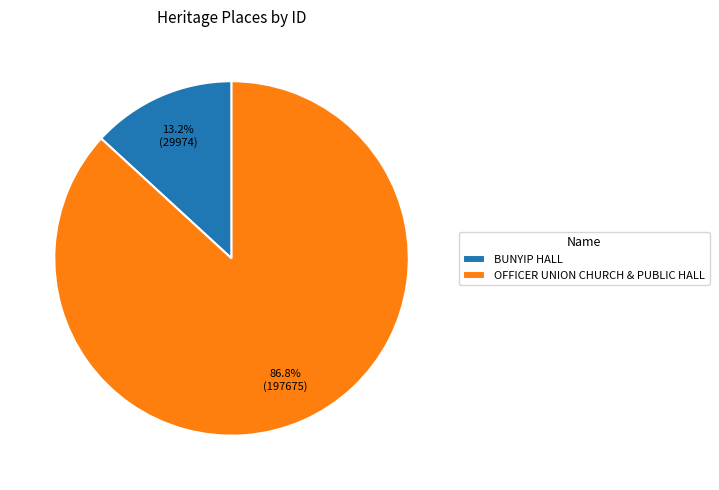

What is the ratio of the value at BUNYIP HALL to the value at OFFICER UNION CHURCH & PUBLIC HALL?

0.2